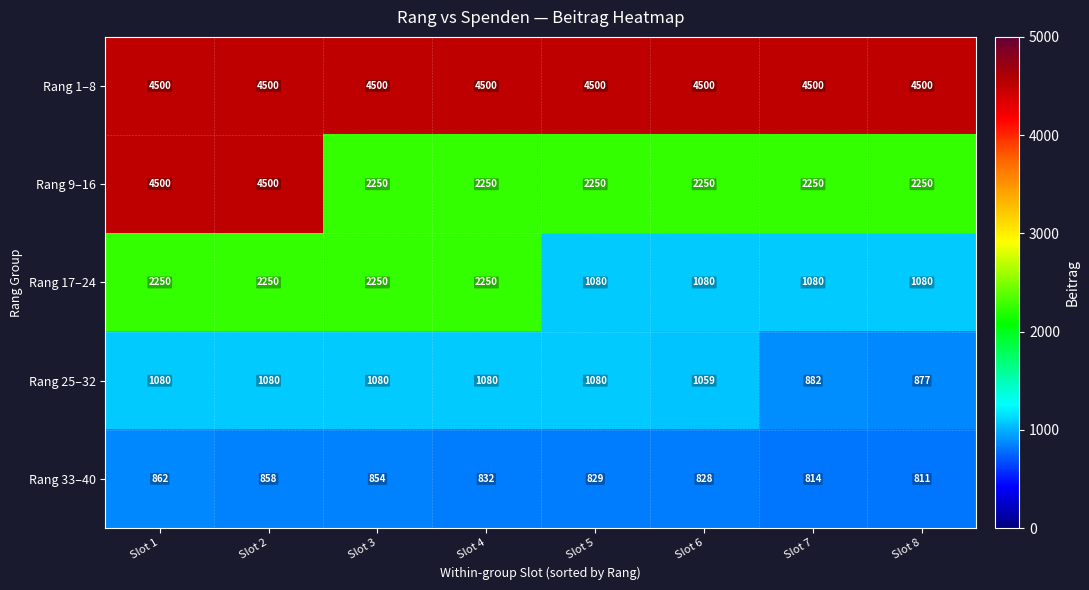

How many distinct data groups are displayed?

5